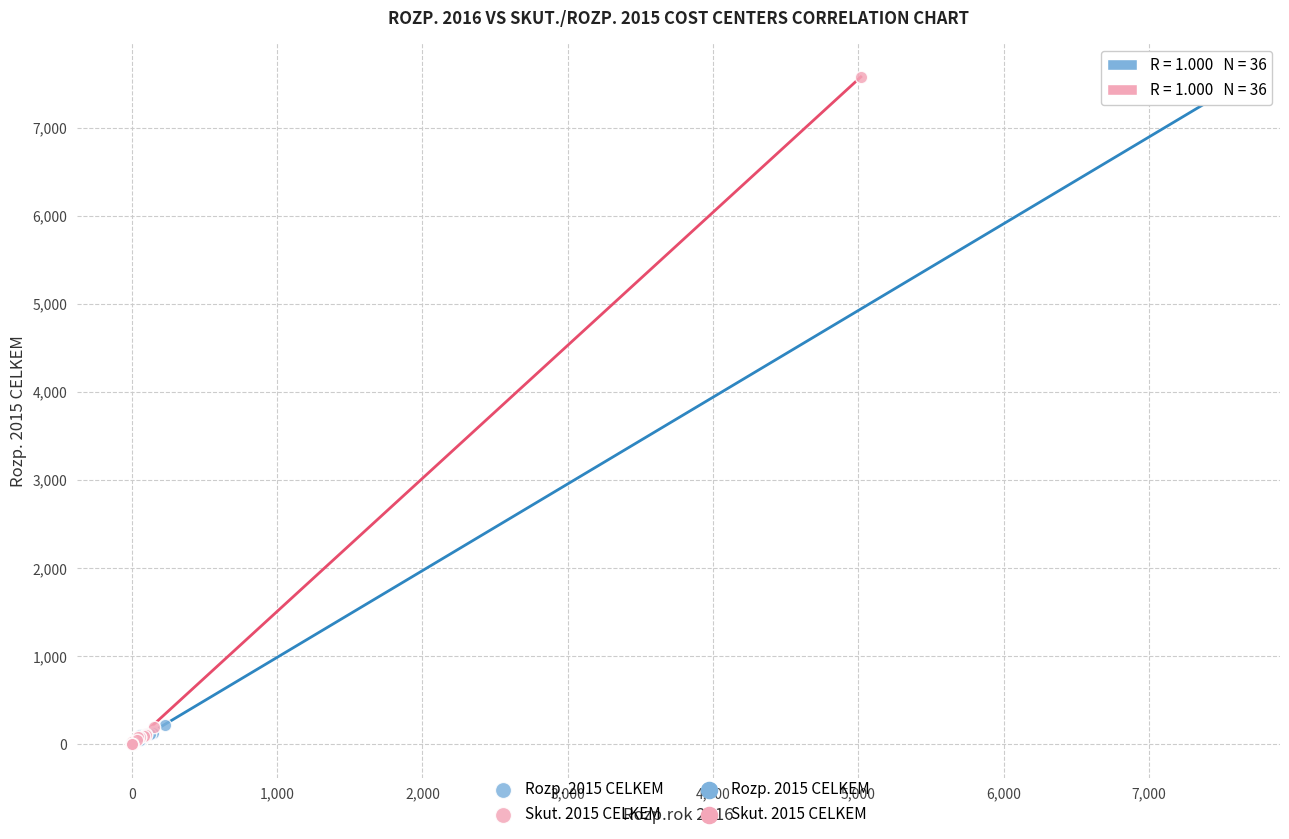

Which series has the widest spread of Y values?

Skut. 2015 CELKEM